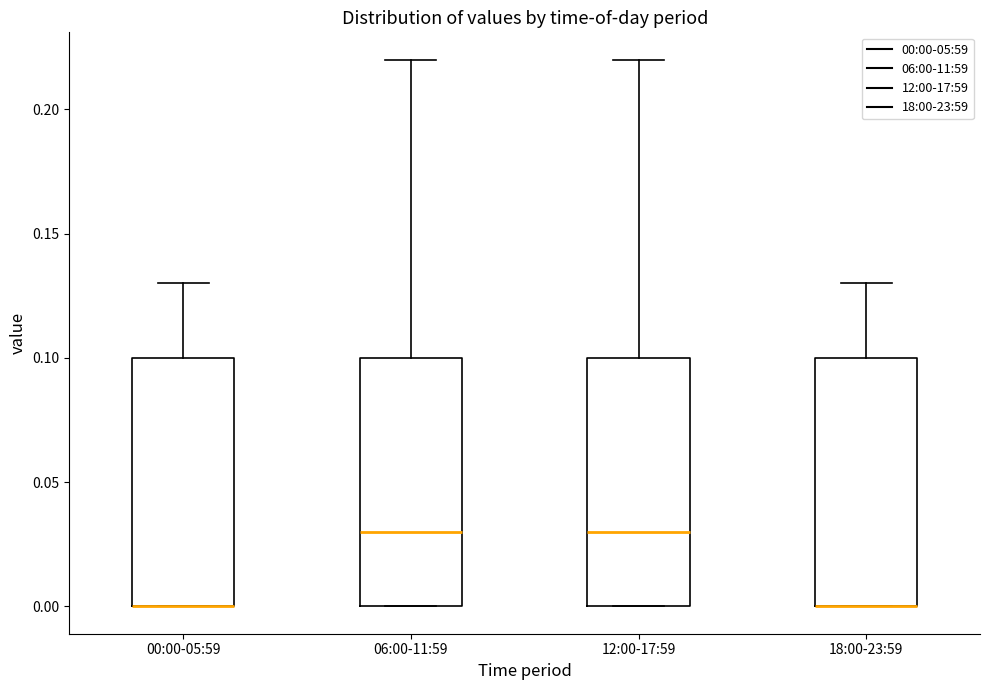

Reading left to right, read every box against the y-axis: the position of its median line, the range the box covers, and the ends of its whiskers. The values are not printed on the chart, so give them approximately, as read against the axis.

00:00-05:59: median 0.00 (drawn on the box's lower edge), box 0.00 to 0.10, whiskers 0.00 to 0.13
06:00-11:59: median 0.03, box 0.00 to 0.10, whiskers 0.00 to 0.22
12:00-17:59: median 0.03, box 0.00 to 0.10, whiskers 0.00 to 0.22
18:00-23:59: median 0.00 (drawn on the box's lower edge), box 0.00 to 0.10, whiskers 0.00 to 0.13